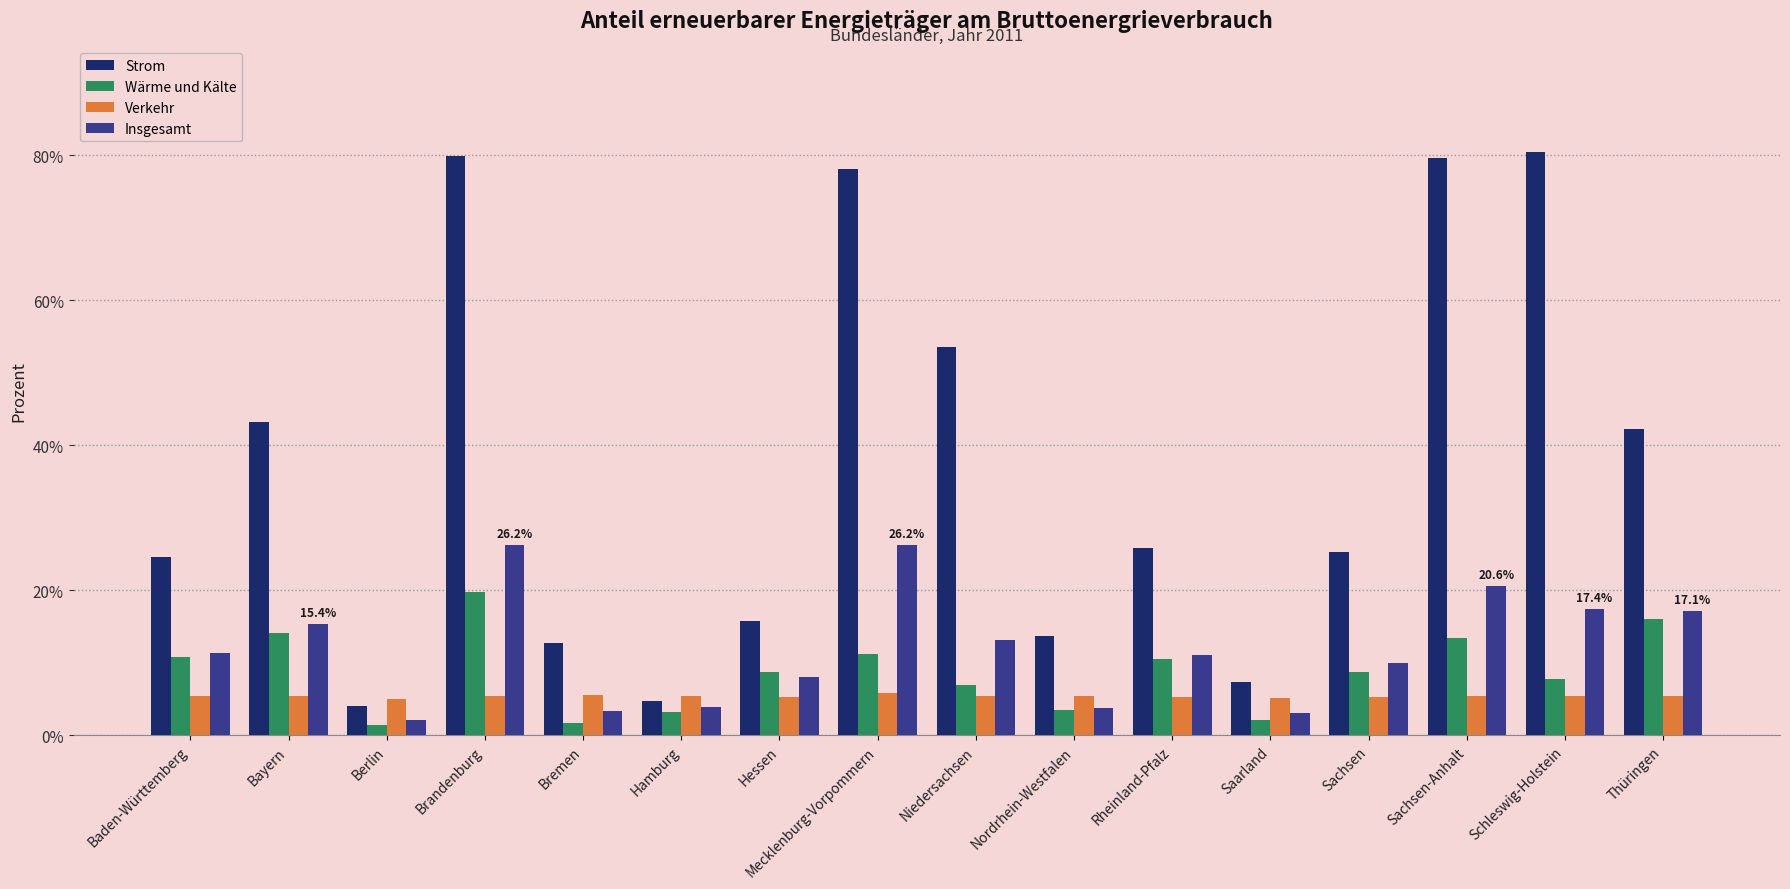

What is the total value across all series at Hamburg?

17.3